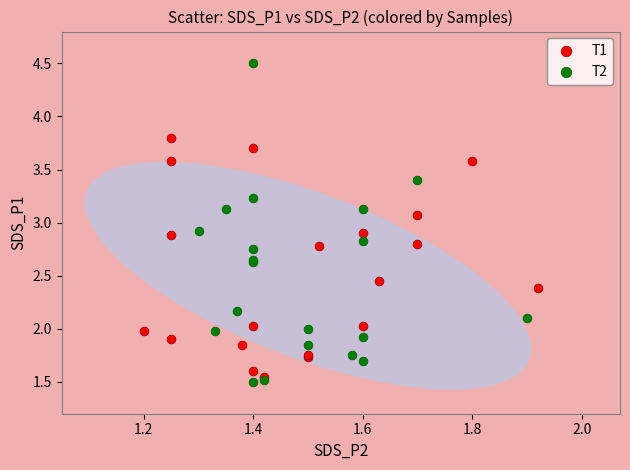

Which series reaches the maximum Y coordinate?

T2